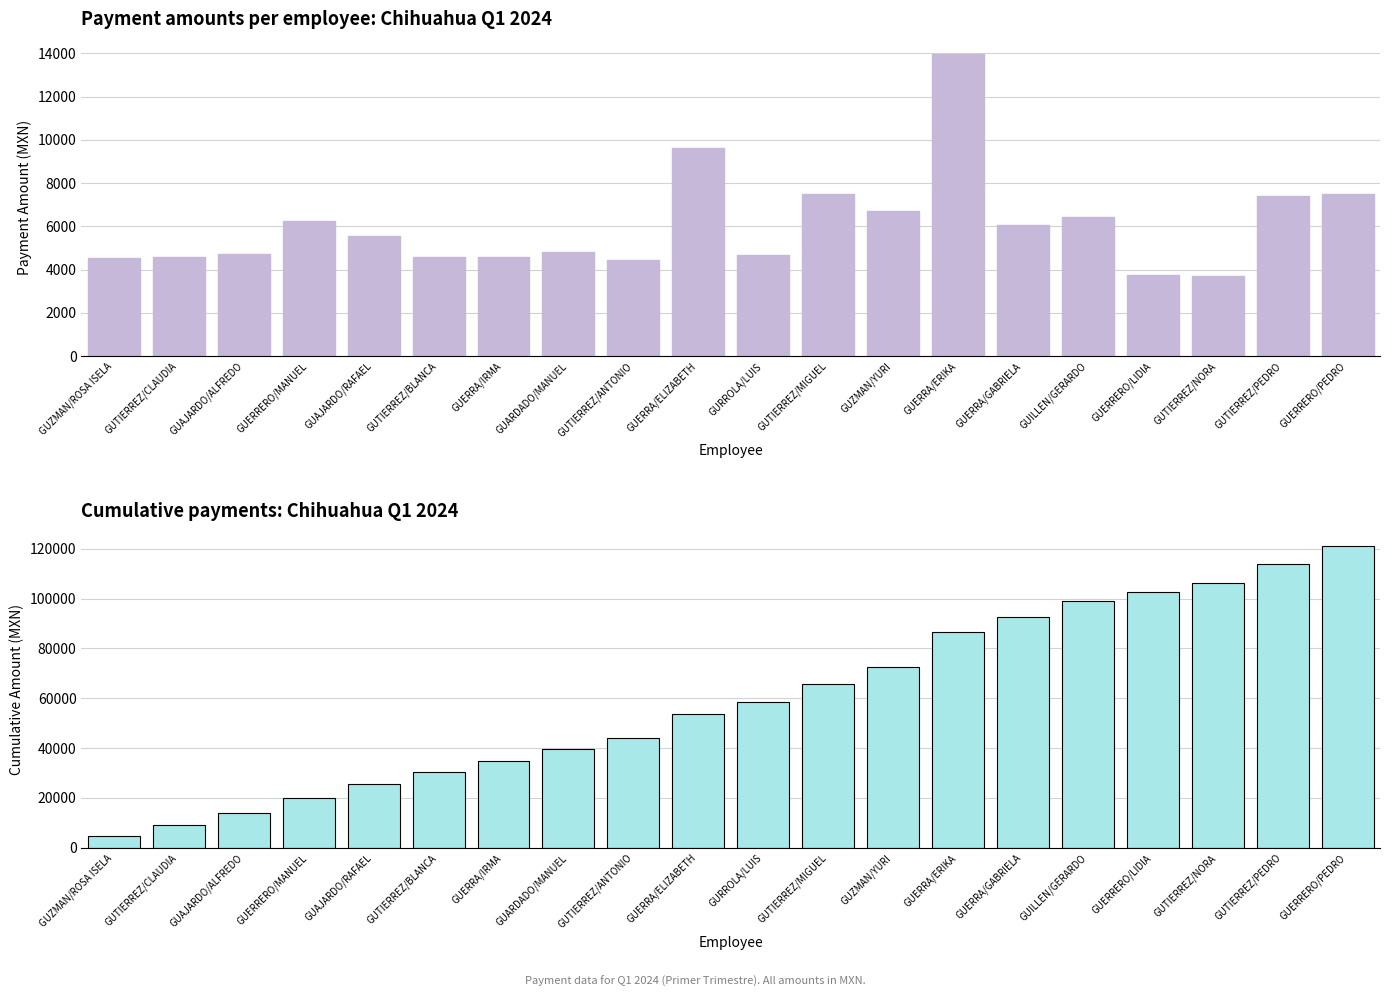

At which label does Cumulative Importe del pago first exceed 58292?

GURROLA/LUIS